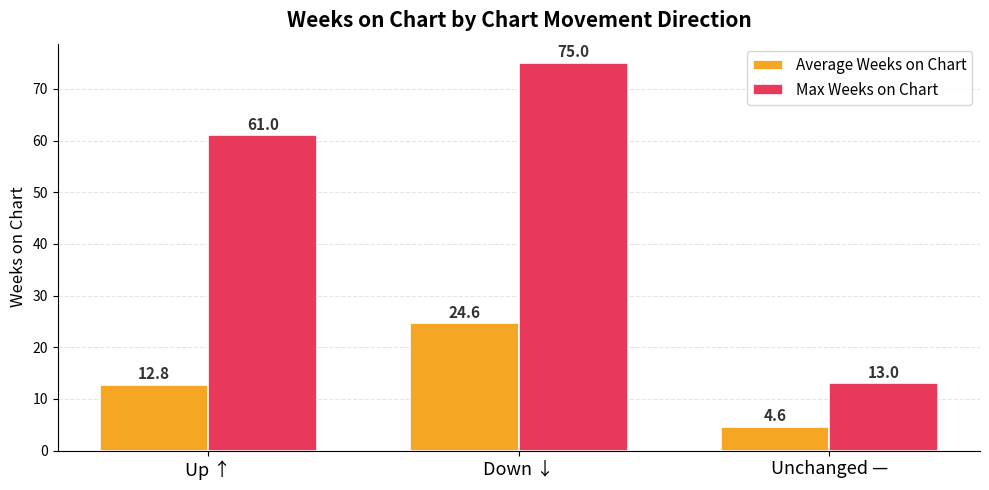

Are the bars horizontal?

No